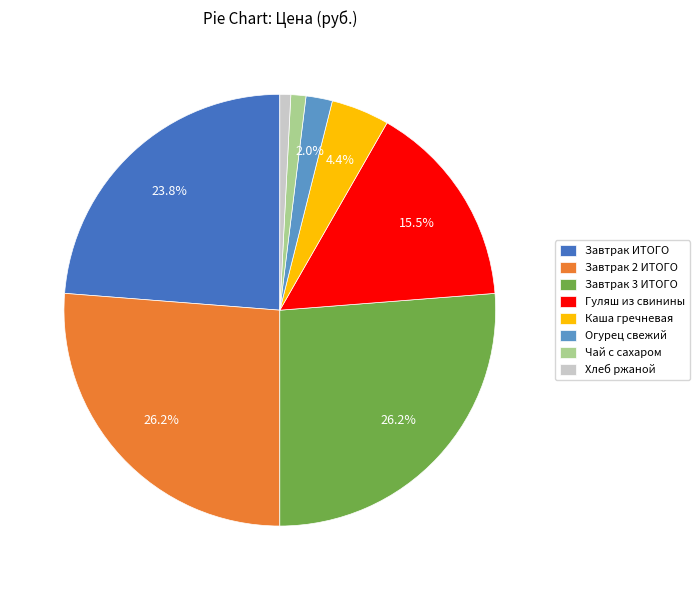

How many slices are in this pie chart?

8